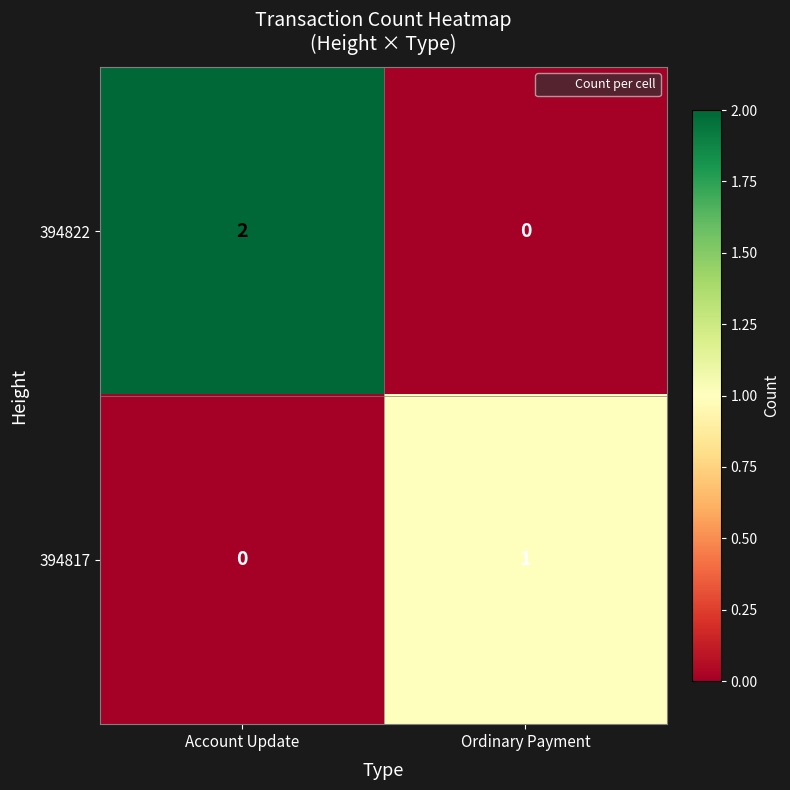

Between Account Update and Ordinary Payment, which series saw the biggest shift?

394822